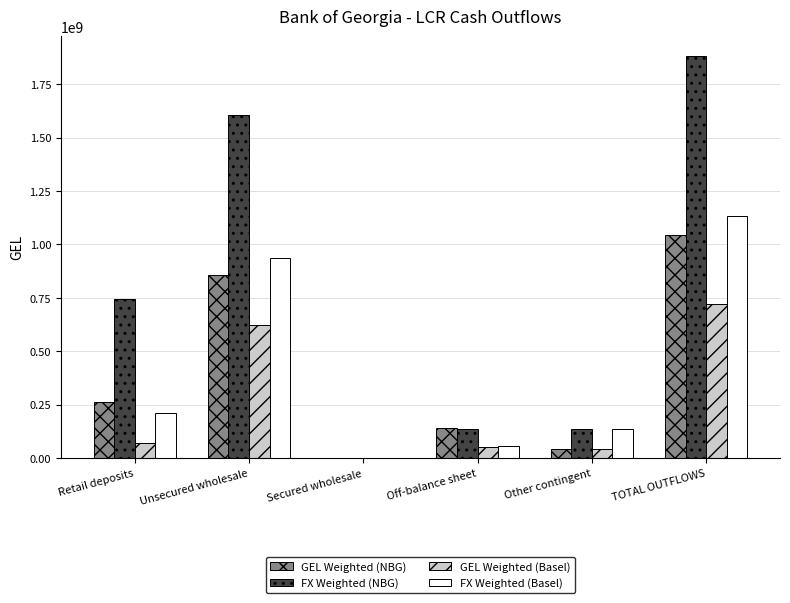

What is the sum of the GEL Weighted (Basel) values at Secured wholesale and Unsecured wholesale?

622989373.4